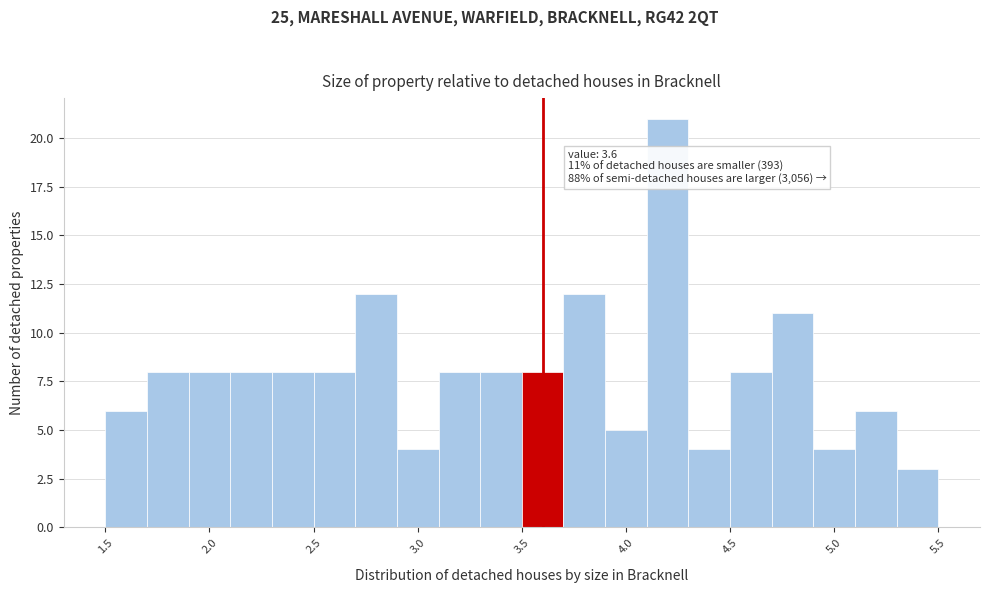

Which range on the x-axis has the tallest bar?

4.1 to 4.3